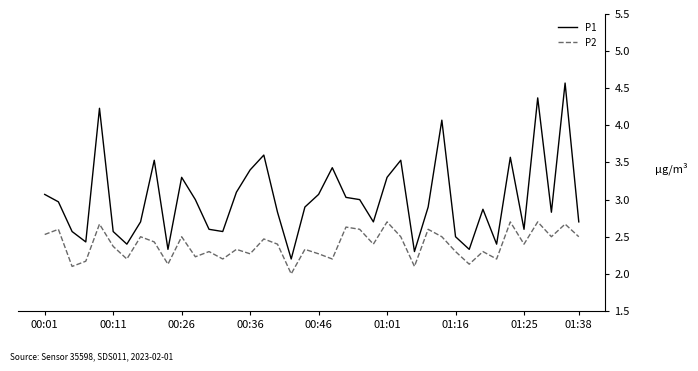

True or false: P1 and P2 cross at least once.

False